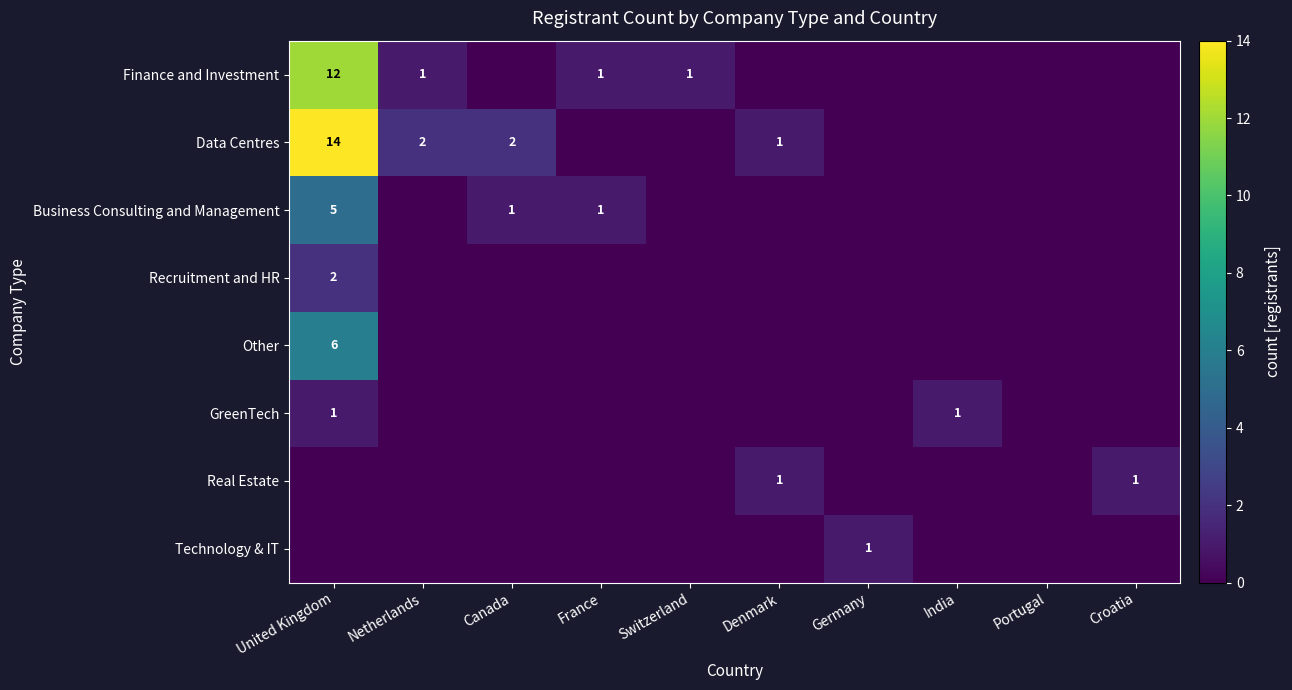

At which category is the sum across all series the highest?

United Kingdom